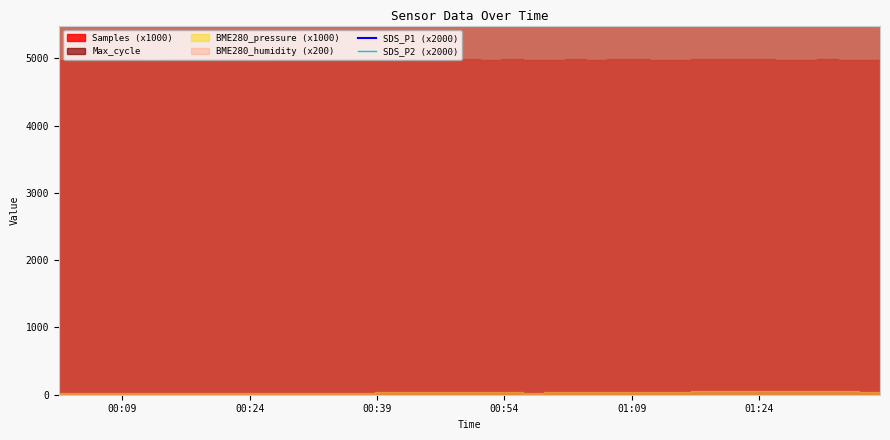

What is the maximum value for SDS_P1 (x2000)?

35740.0